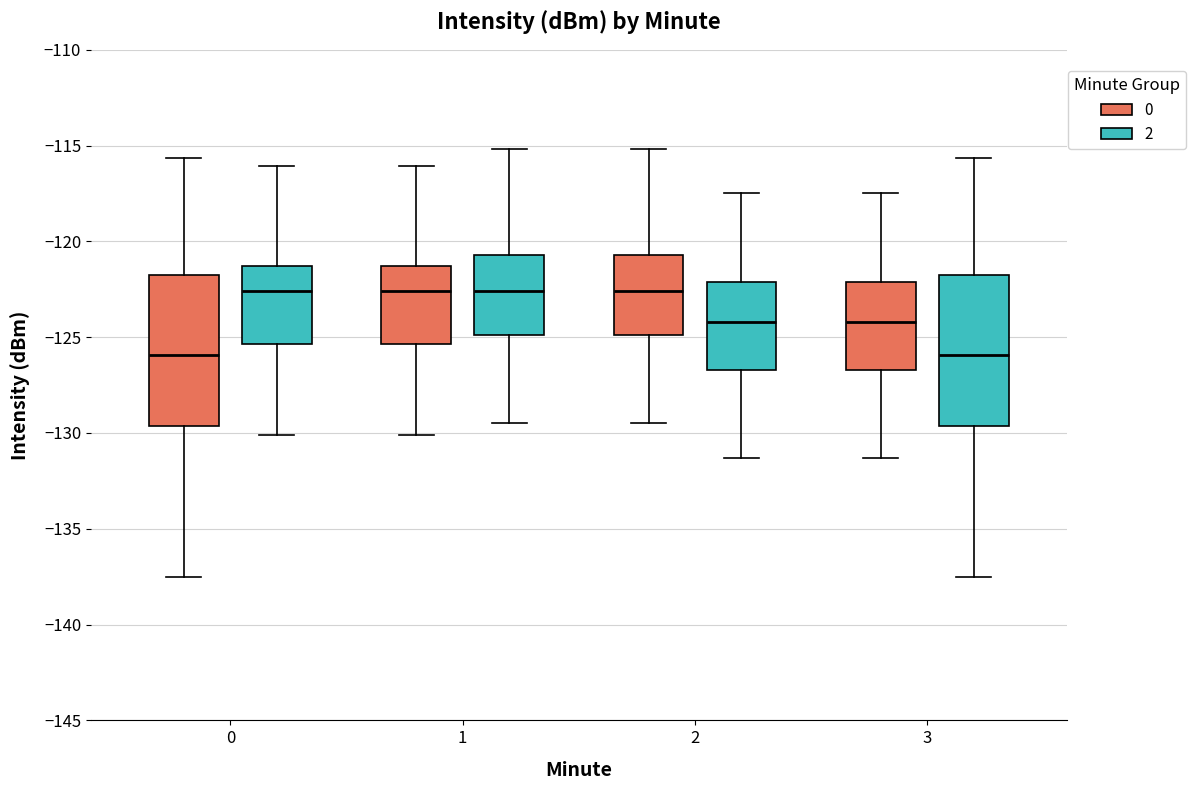

Reading left to right, read every box against the y-axis: the position of its median line, the range the box covers, and the ends of its whiskers. The values are not printed on the chart, so give them approximately, as read against the axis.

0 (0): median -126.0, box -129.5 to -122.0, whiskers -137.5 to -115.5
0 (2): median -122.5, box -125.5 to -121.5, whiskers -130.0 to -116.0
1 (0): median -122.5, box -125.5 to -121.5, whiskers -130.0 to -116.0
1 (2): median -122.5, box -125.0 to -120.5, whiskers -129.5 to -115.0
2 (0): median -122.5, box -125.0 to -120.5, whiskers -129.5 to -115.0
2 (2): median -124.0, box -126.5 to -122.0, whiskers -131.5 to -117.5
3 (0): median -124.0, box -126.5 to -122.0, whiskers -131.5 to -117.5
3 (2): median -126.0, box -129.5 to -122.0, whiskers -137.5 to -115.5